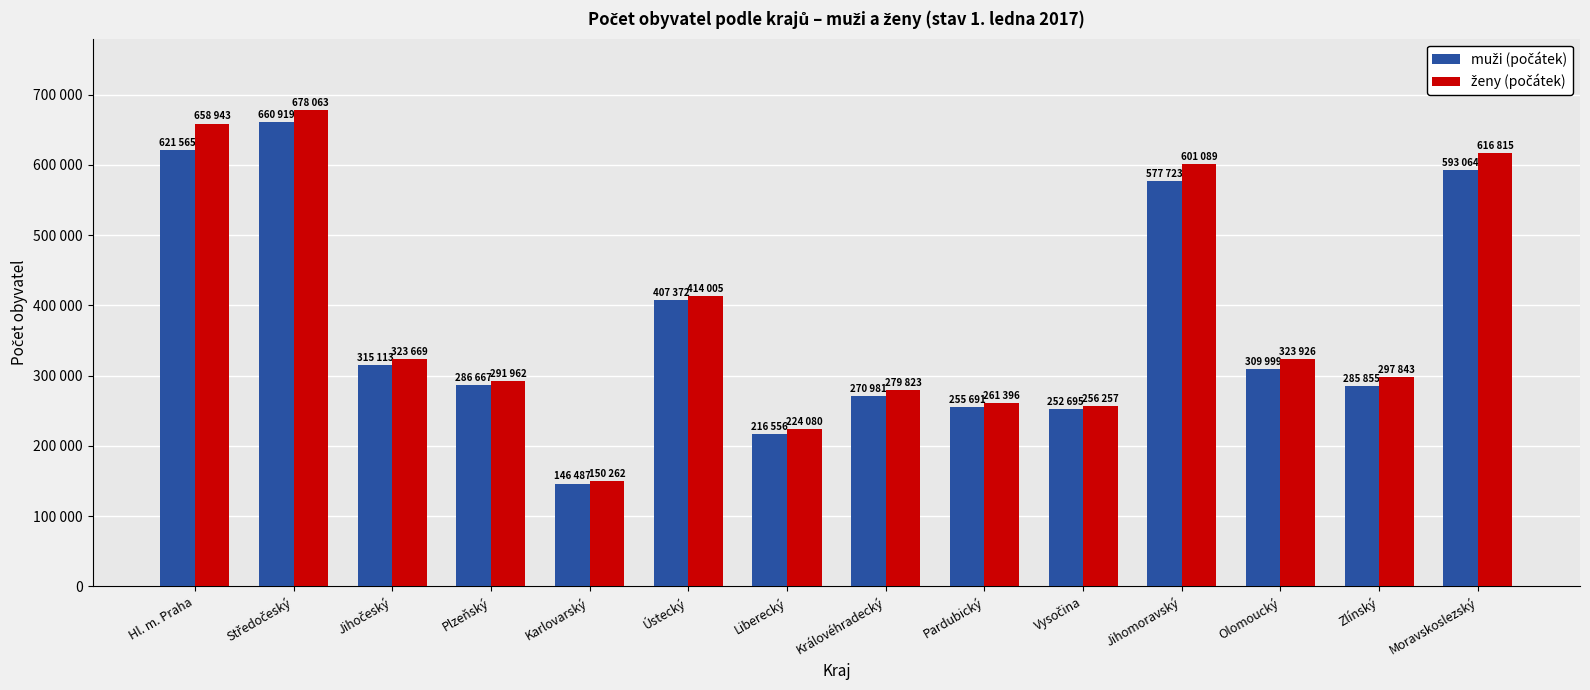

Are the bars grouped side by side (vs. stacked)?

Yes